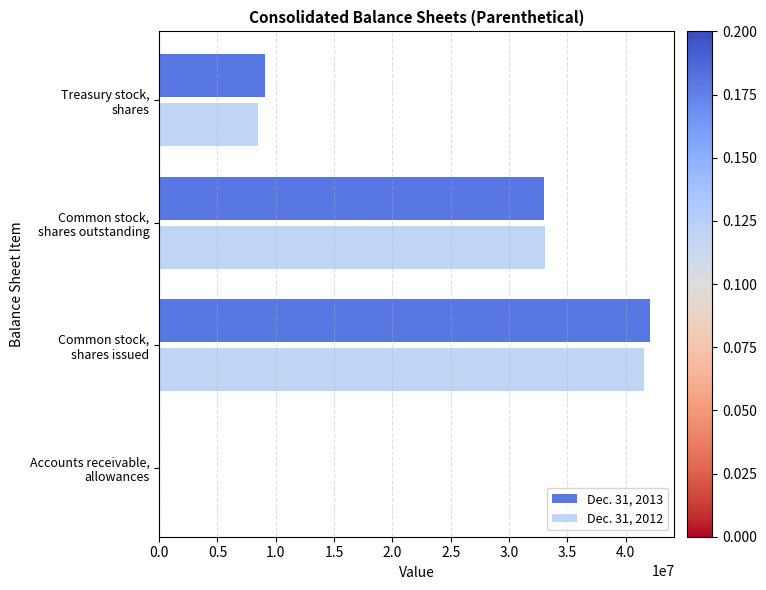

What is the greatest value displayed?

42093000